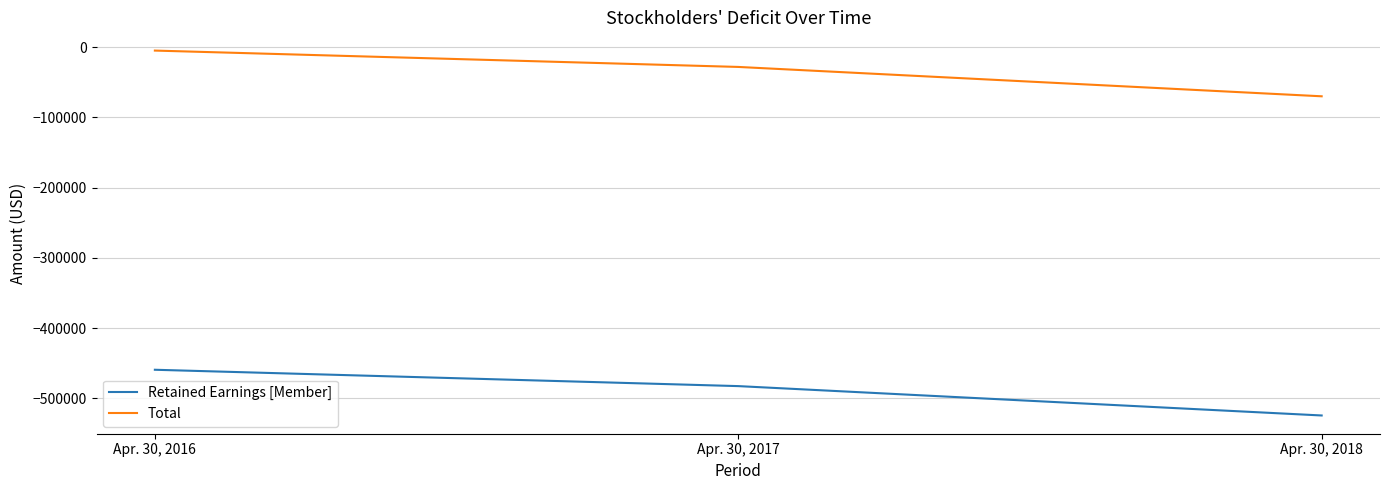

List the series in order of their peak value, lowest first.

Retained Earnings [Member], Total